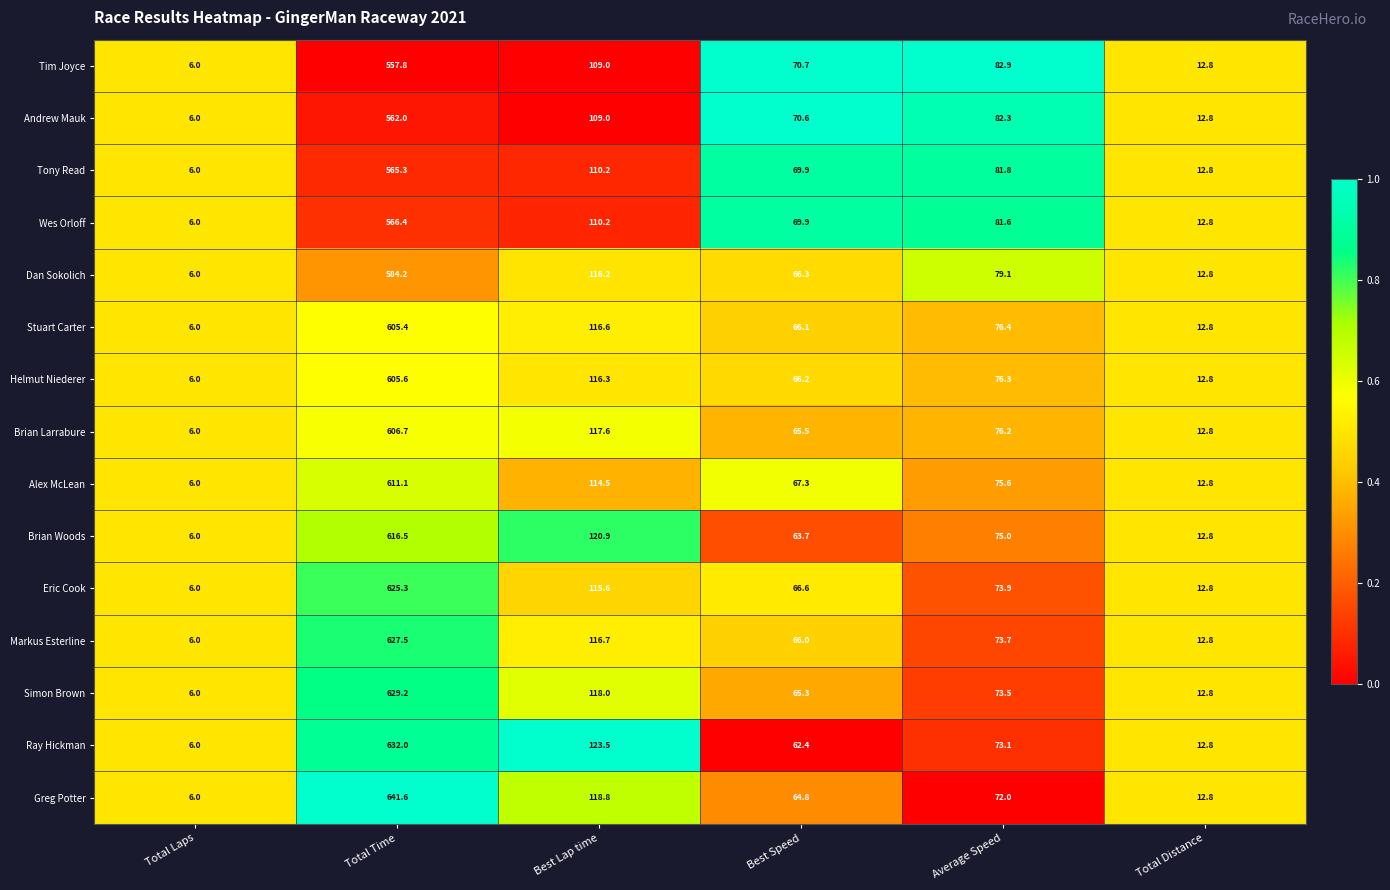

True or false: Markus Esterline has a value of 66.0 at Best Speed.

True